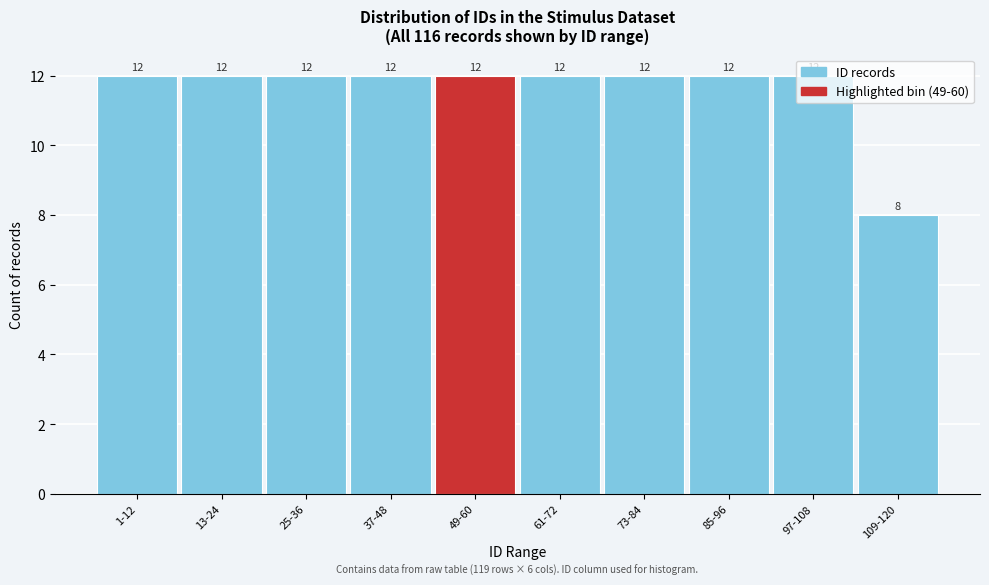

How many values are between 12 and 13?

9